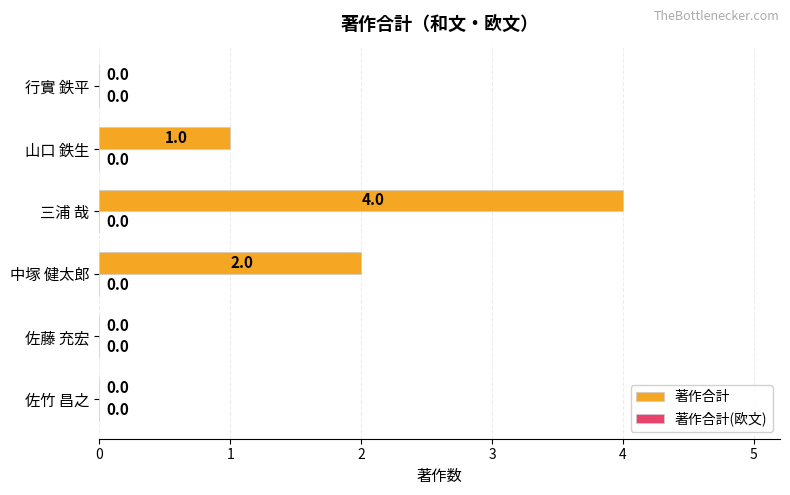

Are the bars horizontal?

Yes